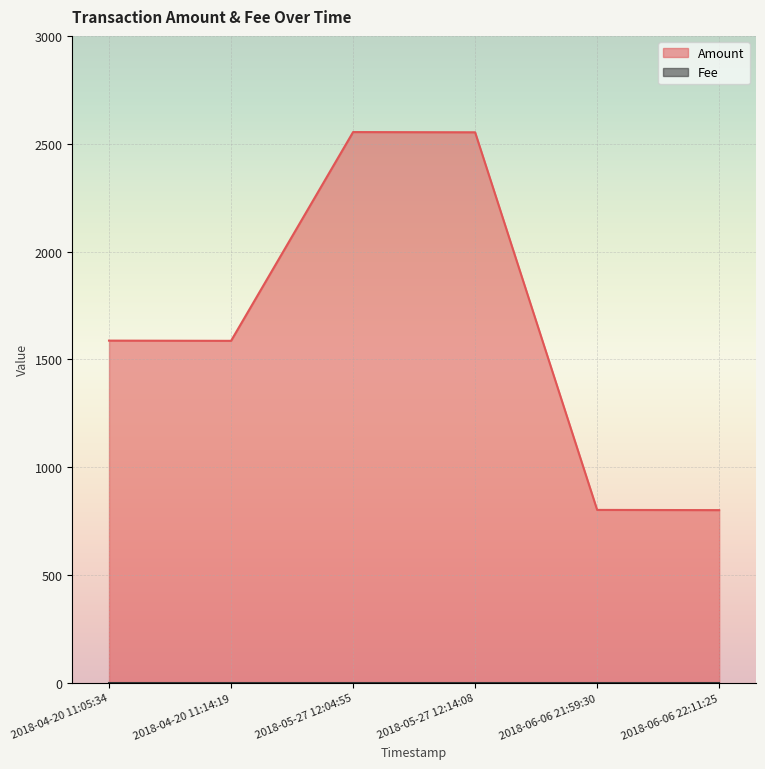

Which has a higher value, 2018-05-27 12:04:55 or 2018-04-20 11:05:34?

2018-05-27 12:04:55